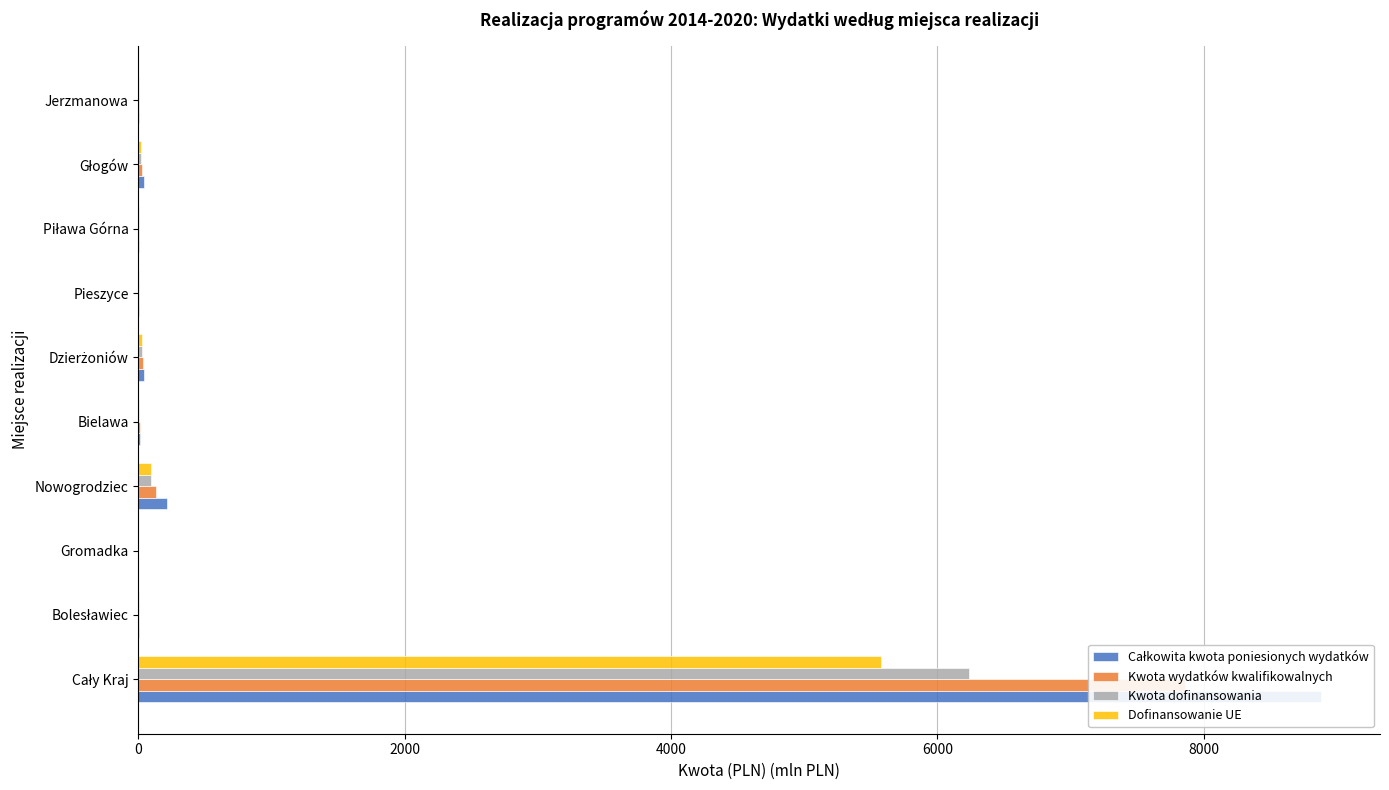

List the series in order of their overall mean, lowest first.

Dofinansowanie UE, Kwota dofinansowania, Kwota wydatków kwalifikowalnych, Całkowita kwota poniesionych wydatków